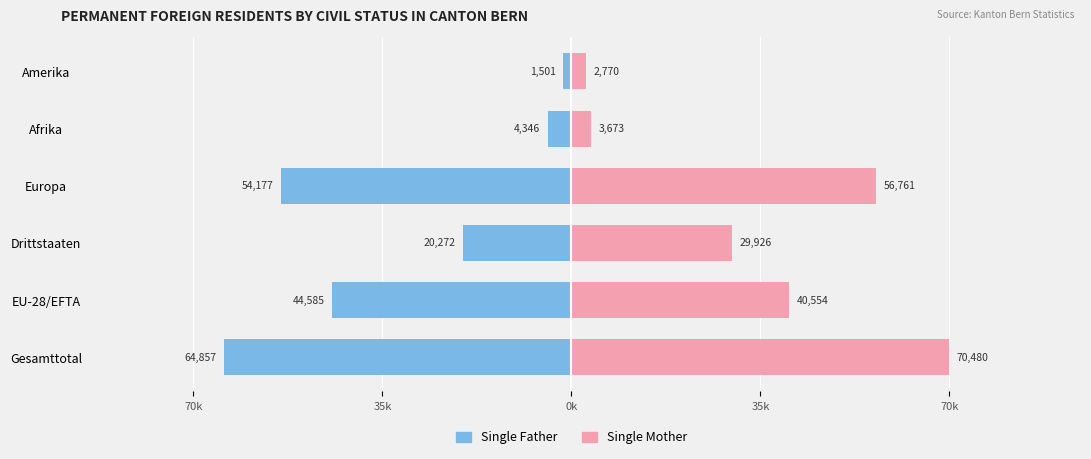

Which series has the largest range (max minus min)?

Single Mother